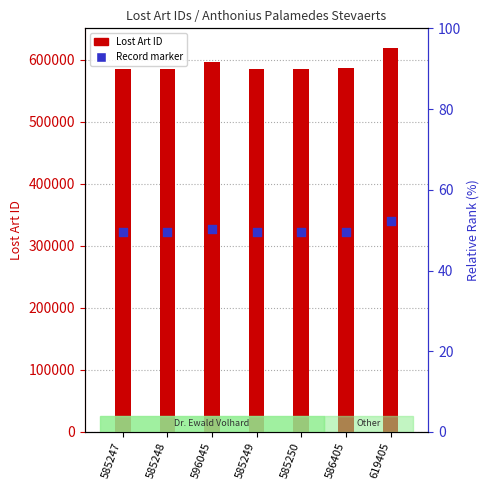

Which series reaches the maximum Y coordinate?

Lost Art ID